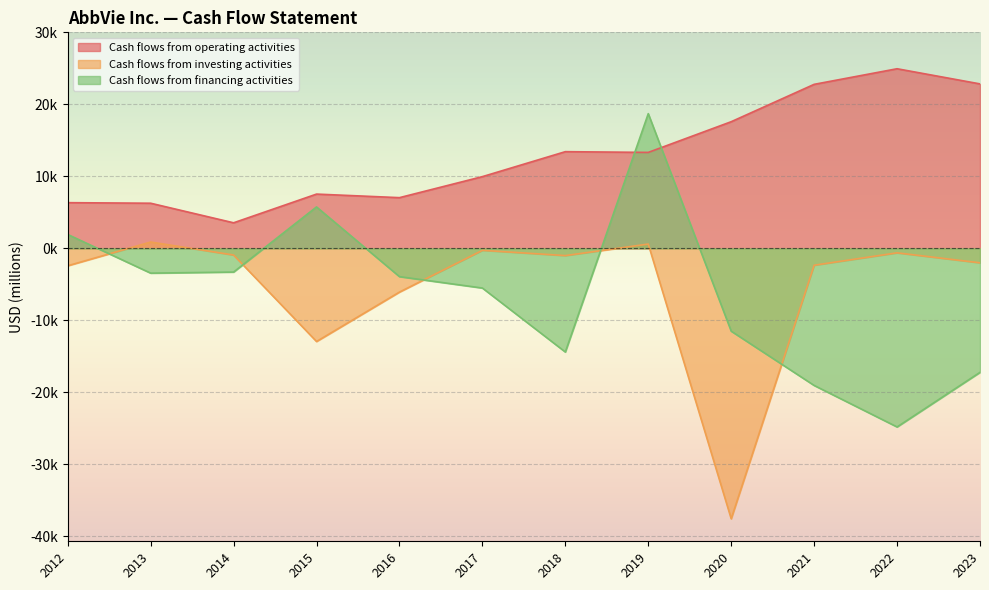

What is the greatest value displayed?

24943